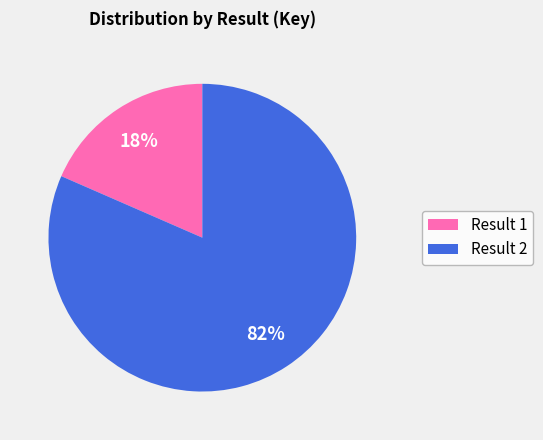

To the nearest percent, what portion does Result 2 represent?

82%